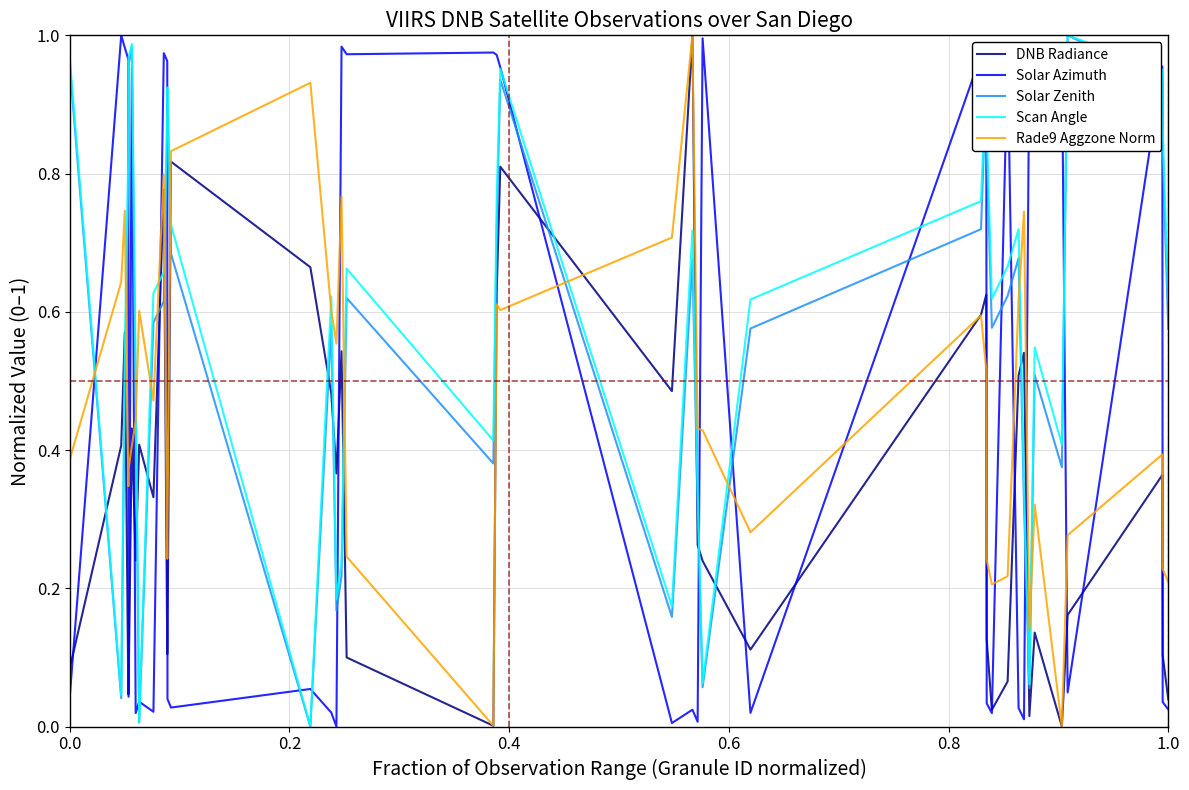

True or false: Solar Azimuth has more than 0 points higher than both neighbors.

True